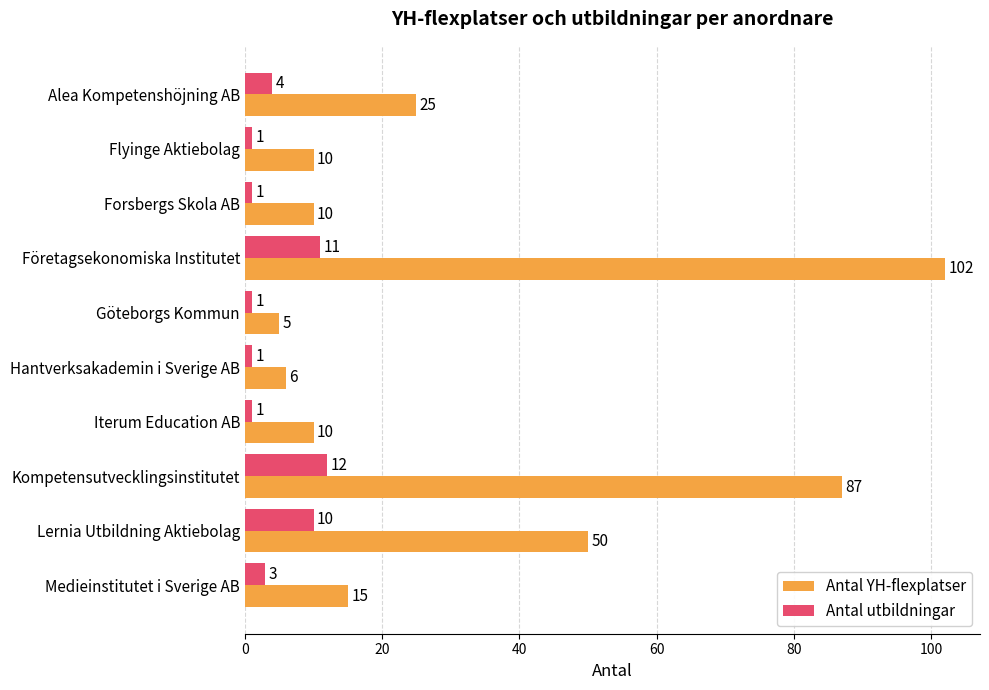

What is the smallest value displayed?

1